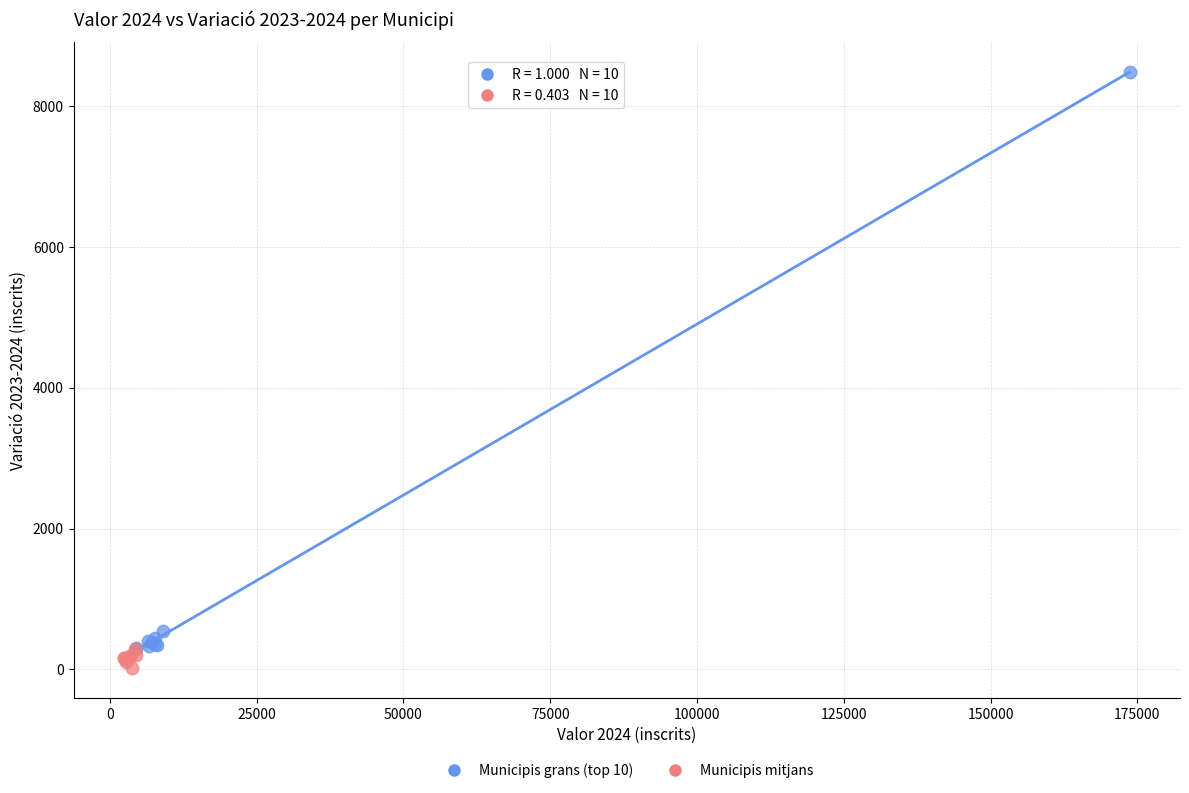

Which series reaches the maximum Y coordinate?

Municipis grans (top 10)